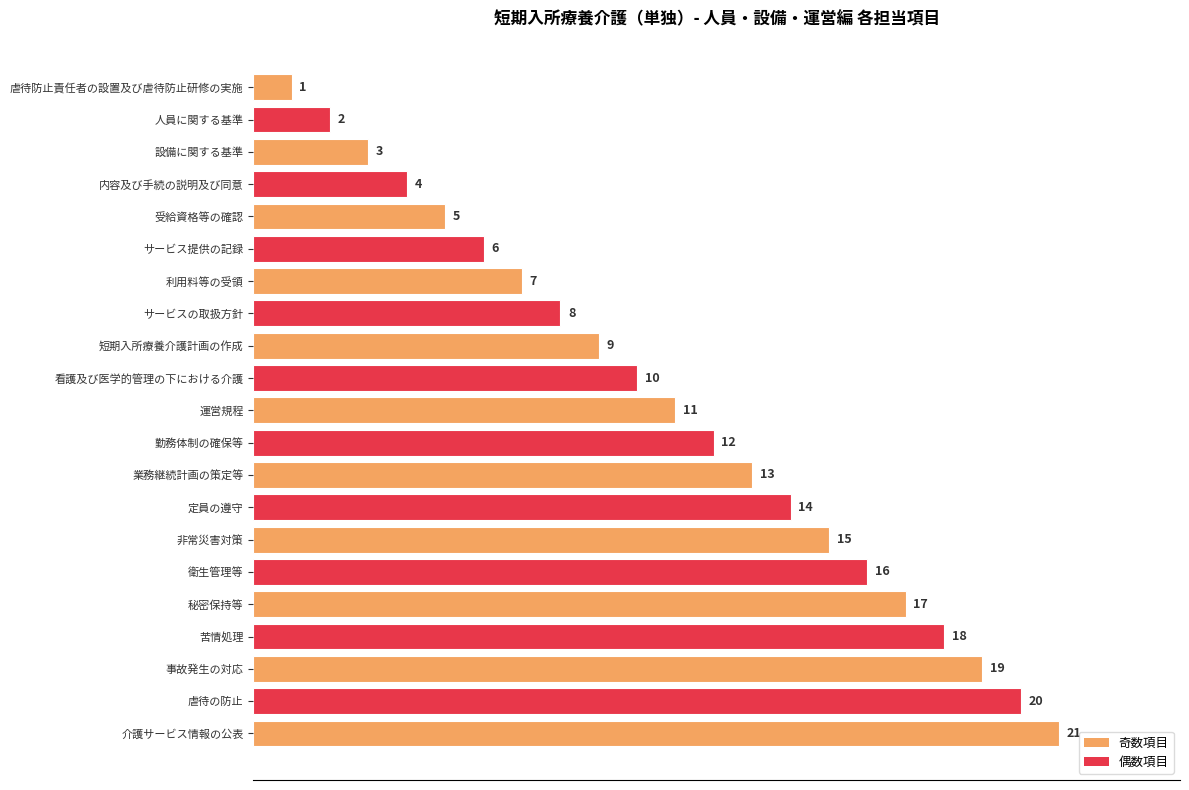

At which label is the value closest to 11?

運営規程